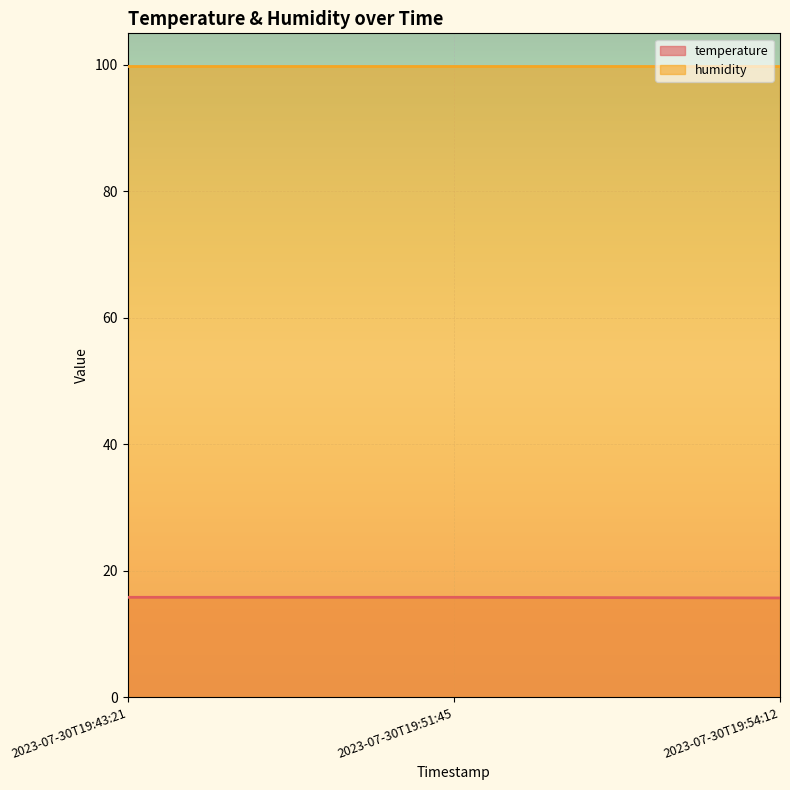

List the labels in order of value, smallest first.

2023-07-30T19:54:12, 2023-07-30T19:43:21, 2023-07-30T19:51:45